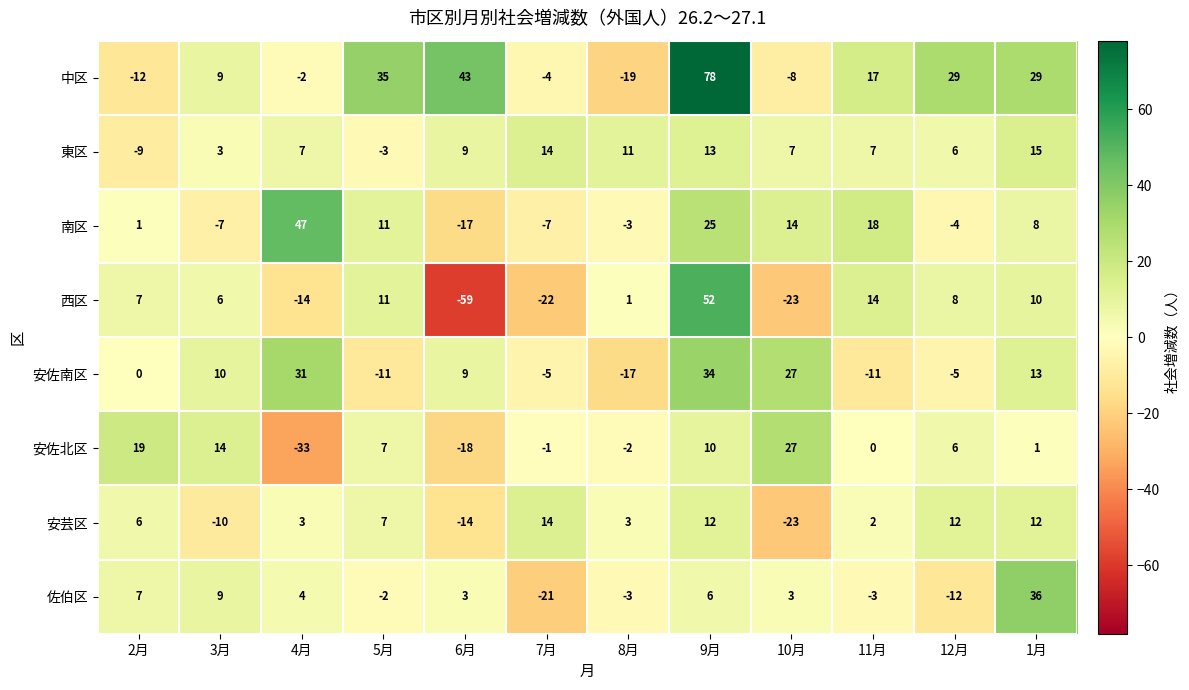

Which category has the highest value in the 中区 series?

9月